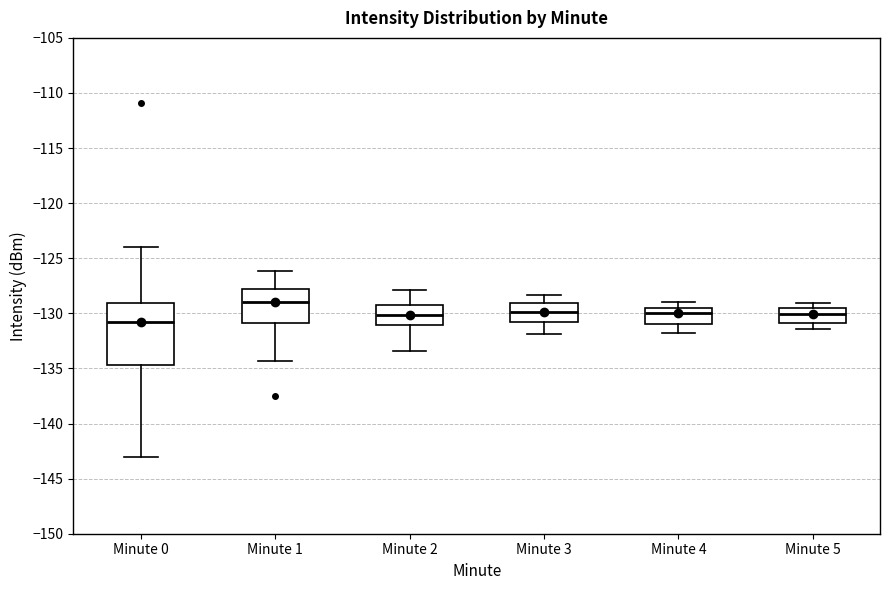

Where is the lower edge of the box for Minute 5 on the y-axis? The values are not printed on the chart, so give them approximately, as read against the axis.

-131.0